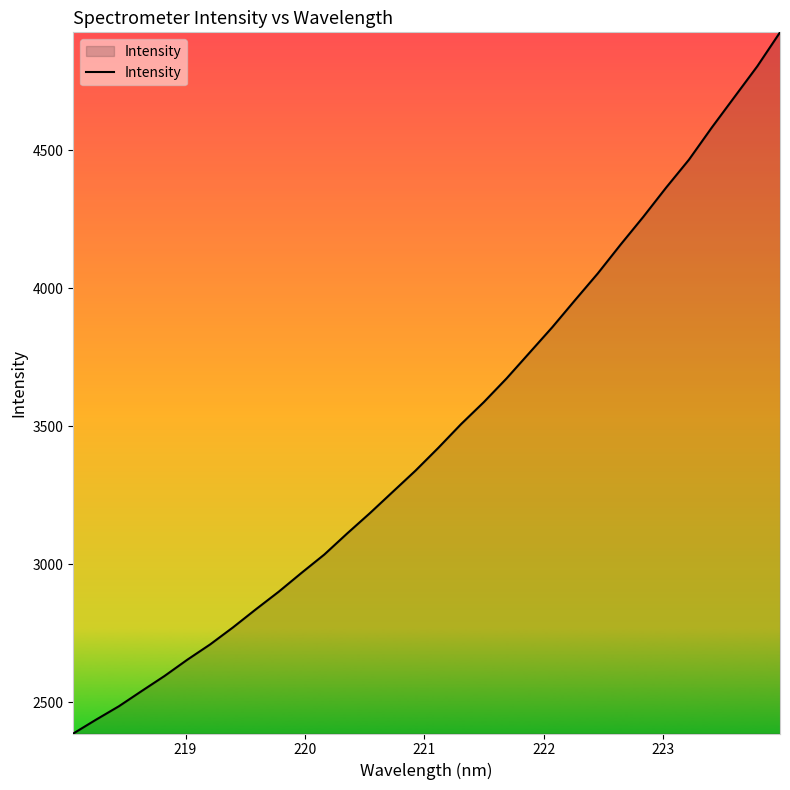

What is the minimum value shown in the chart?

2385.9